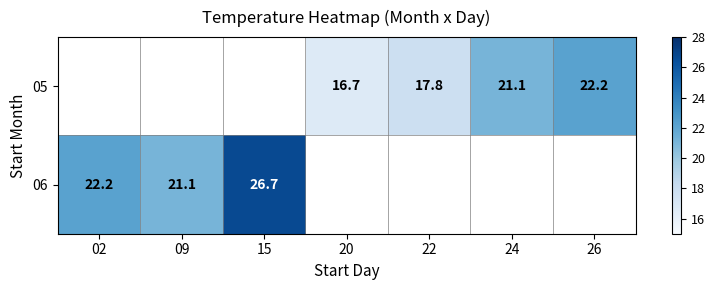

Count the number of categories in the chart.

7